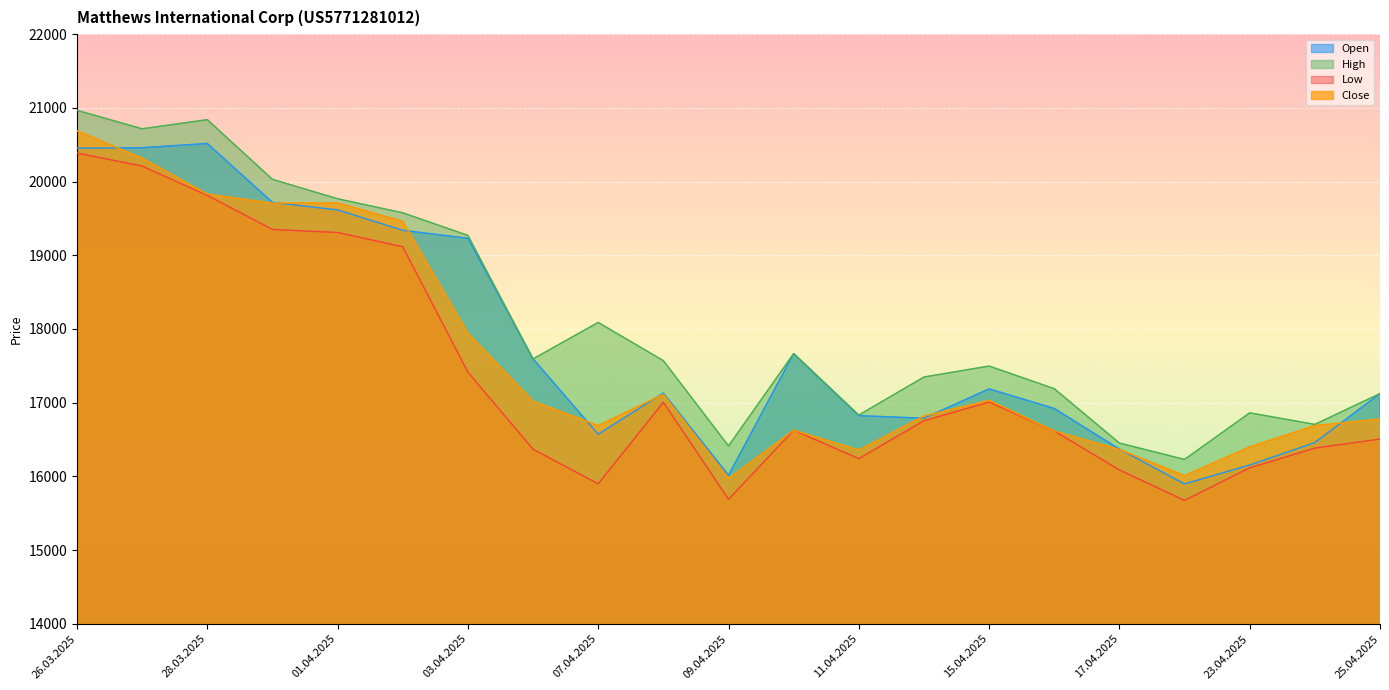

The value of Open at 17.04.2025 is 16370. True or false?

True